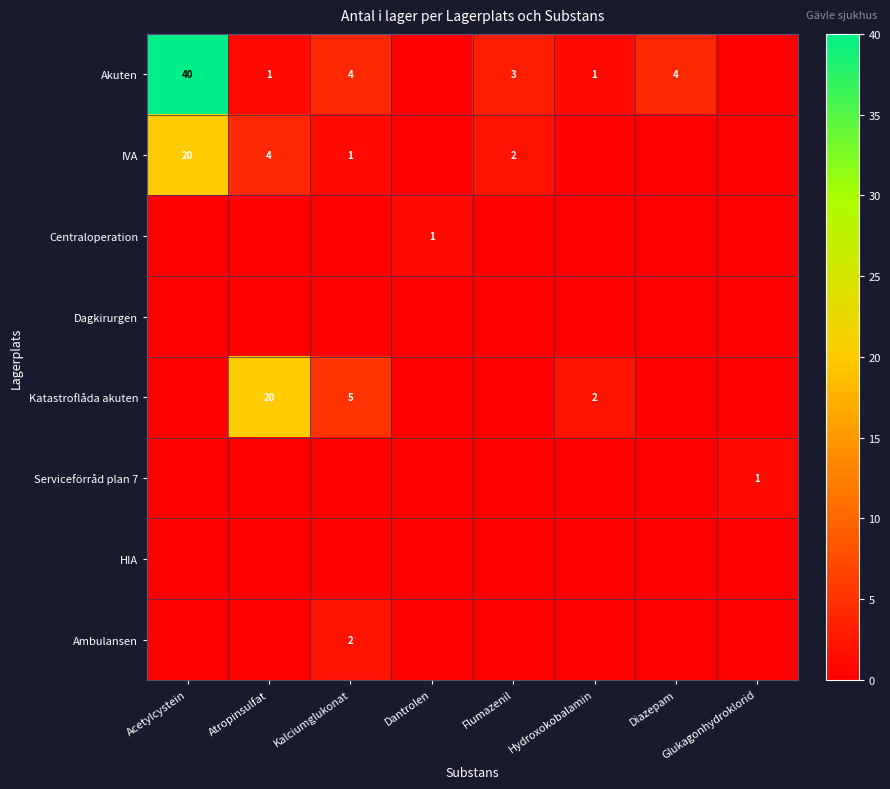

What is the average value of the IVA series?

3